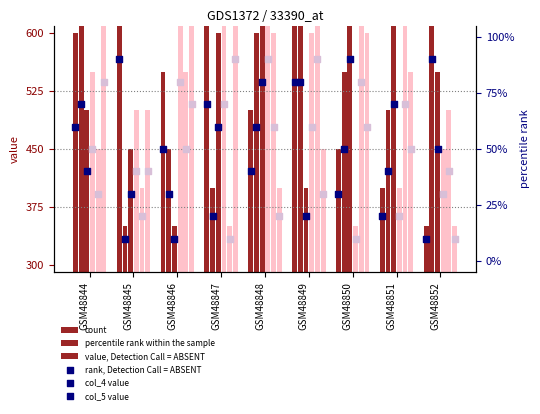

At how many categories does at least one series exceed 569?

9